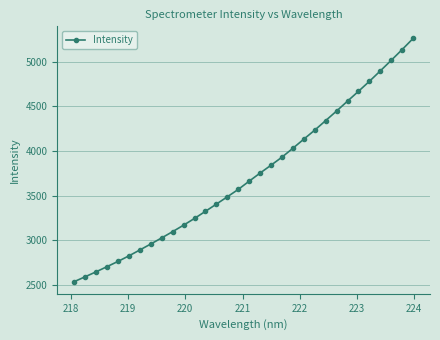

What is the smallest value displayed?

2540.3